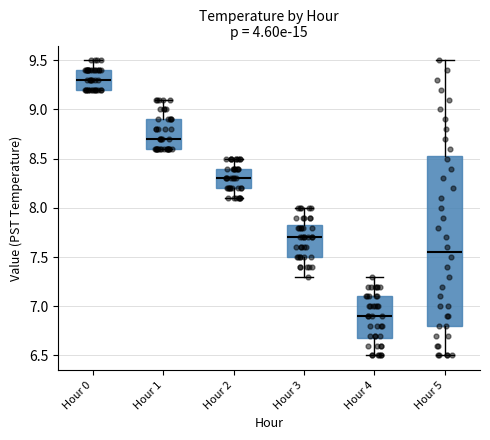

Which box is the tallest, from its lower edge to its upper edge?

Hour 5